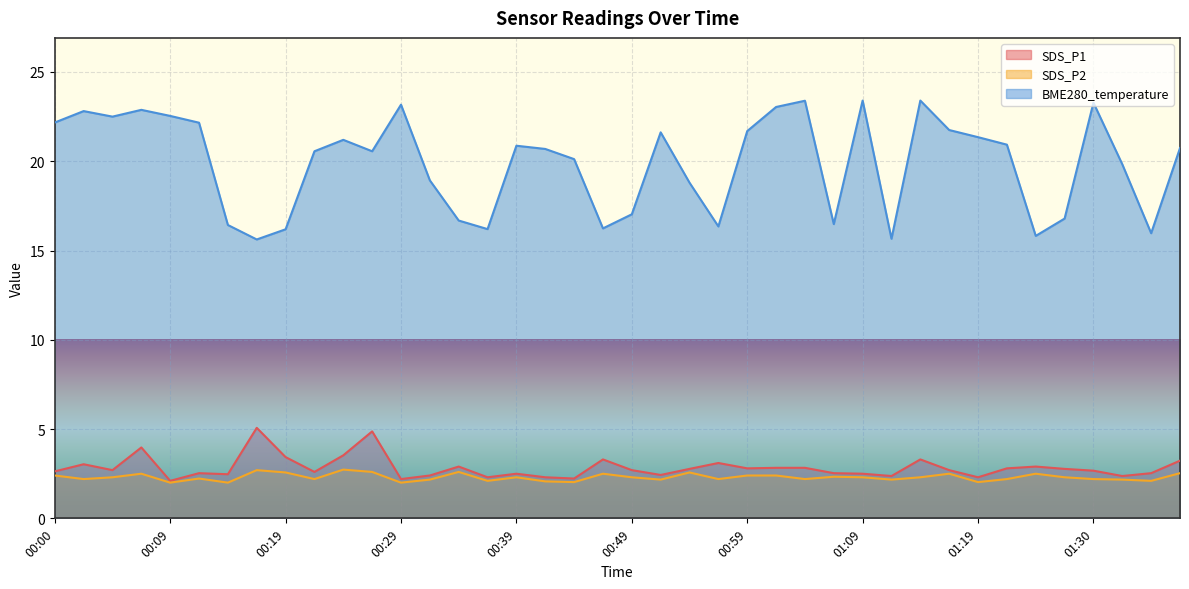

At which category does the chart reach its peak across all series?

01:09